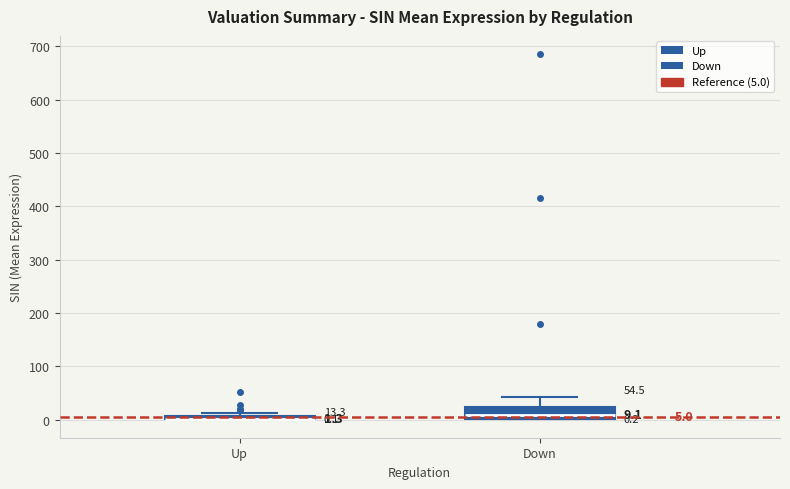

Comparing the boxes themselves (not the whiskers), which one is the tallest?

Down